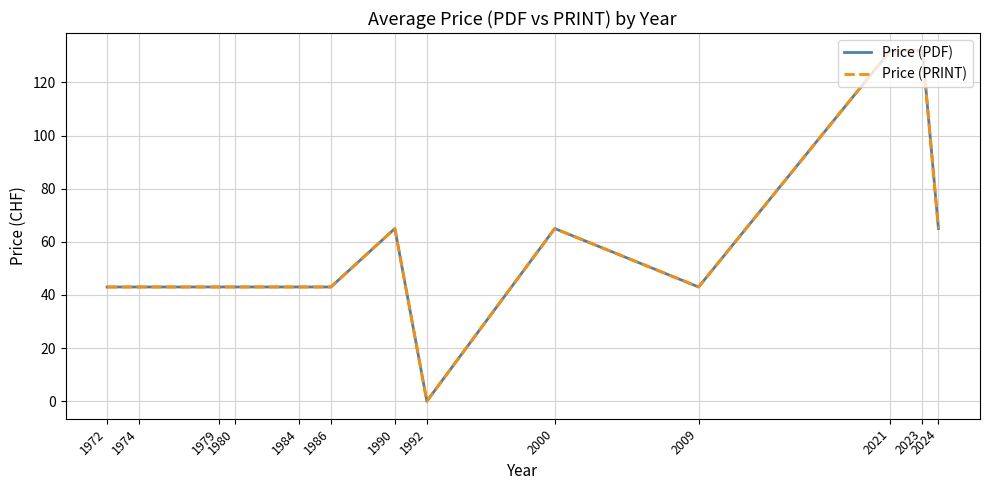

What is the total value across all series at 1984?

86